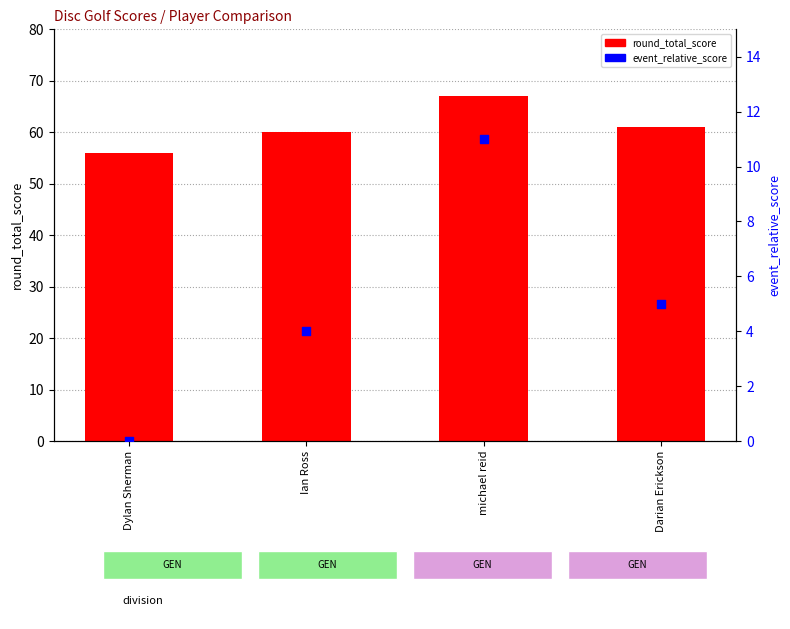

Is the value of event_relative_score at Ian Ross greater than the value of round_total_score at michael reid?

No